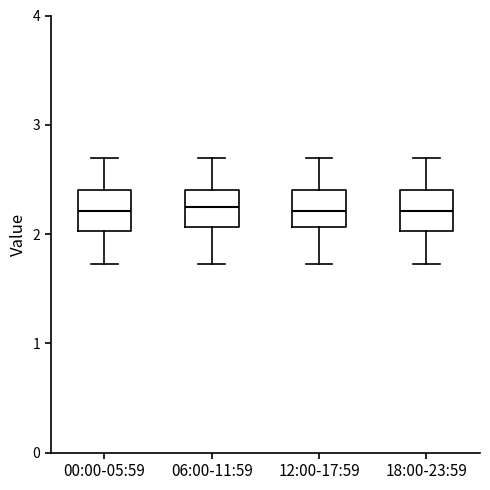

Where is the lower edge of the box for 18:00-23:59 on the y-axis? The values are not printed on the chart, so give them approximately, as read against the axis.

2.0